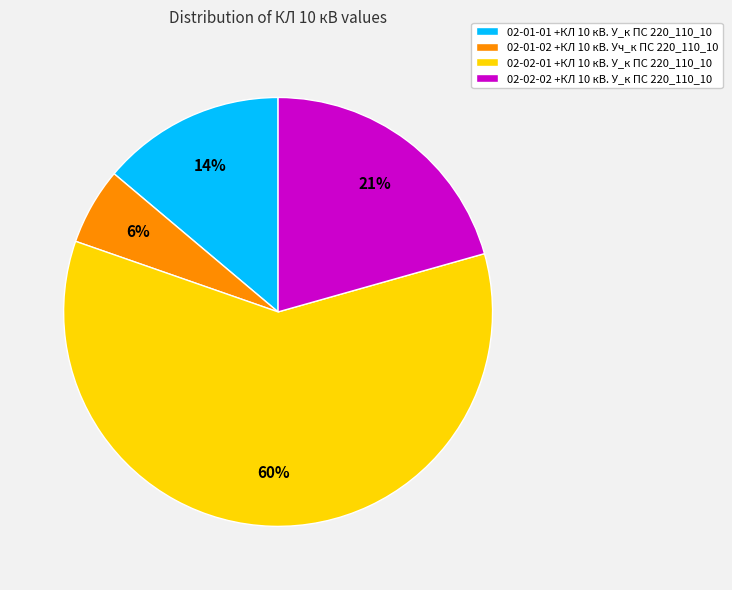

Between 02-02-02 +КЛ 10 кВ. У_к ПС 220_110_10 and 02-01-02 +КЛ 10 кВ. Уч_к ПС 220_110_10, which is larger?

02-02-02 +КЛ 10 кВ. У_к ПС 220_110_10